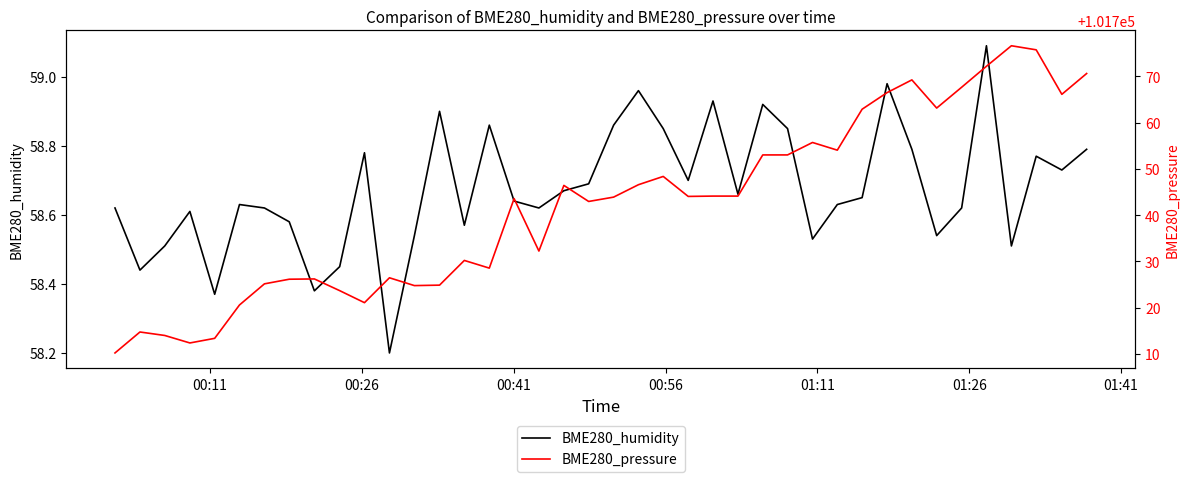

Which series has the largest range (max minus min)?

BME280_pressure